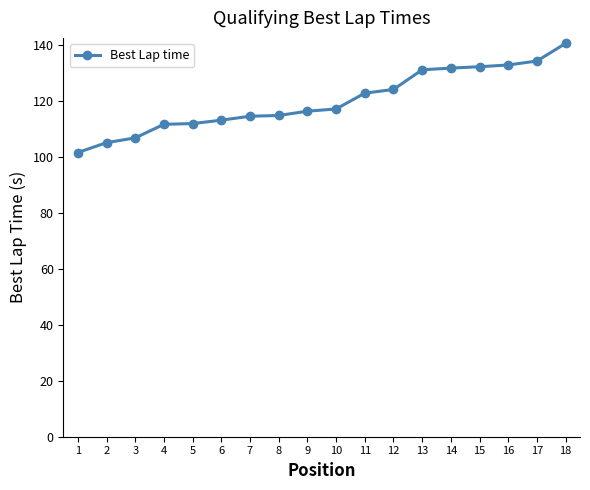

The value at 10 is 117.2. True or false?

True